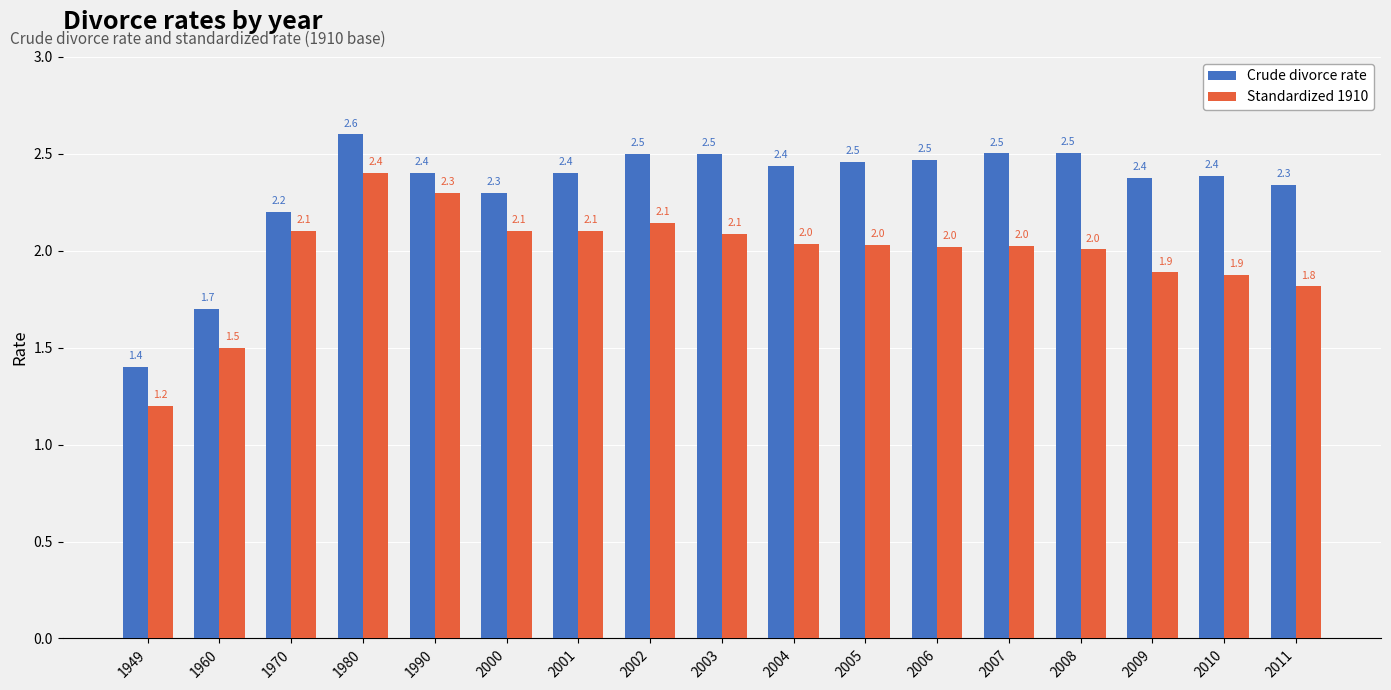

What are all the series names shown in the legend?

Crude divorce rate, Standardized 1910